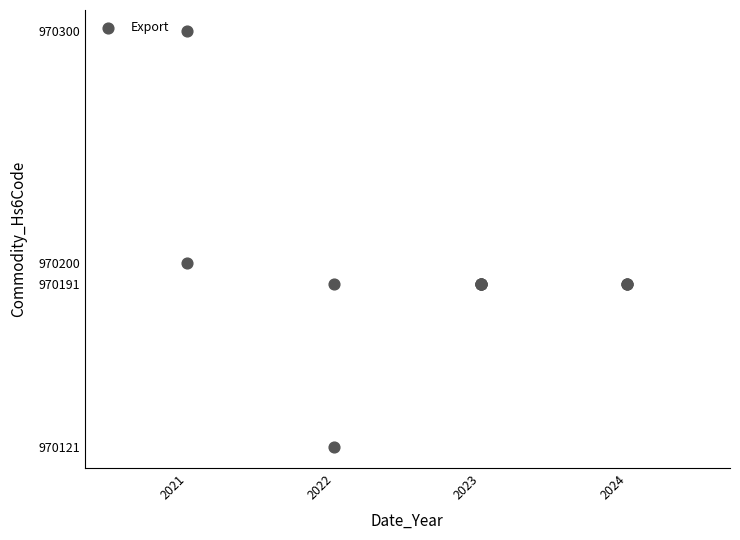

What Y value in the scatter plot is closest to 970210?

970200